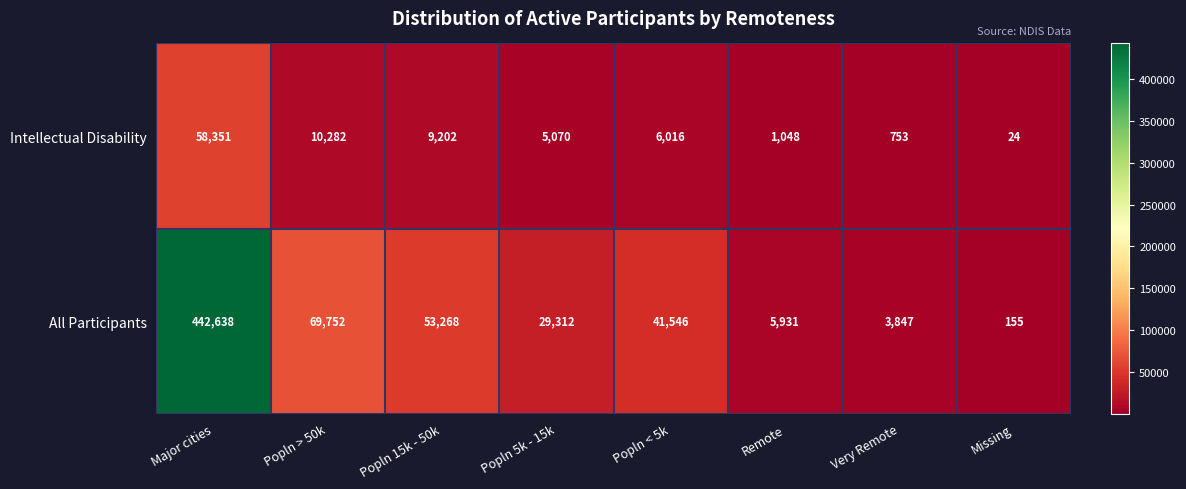

Reading left to right, transcribe all the data shown in this chart.

Intellectual Disability: 58351	10282	9202	5070	6016	1048	753	24
All Participants: 442638	69752	53268	29312	41546	5931	3847	155